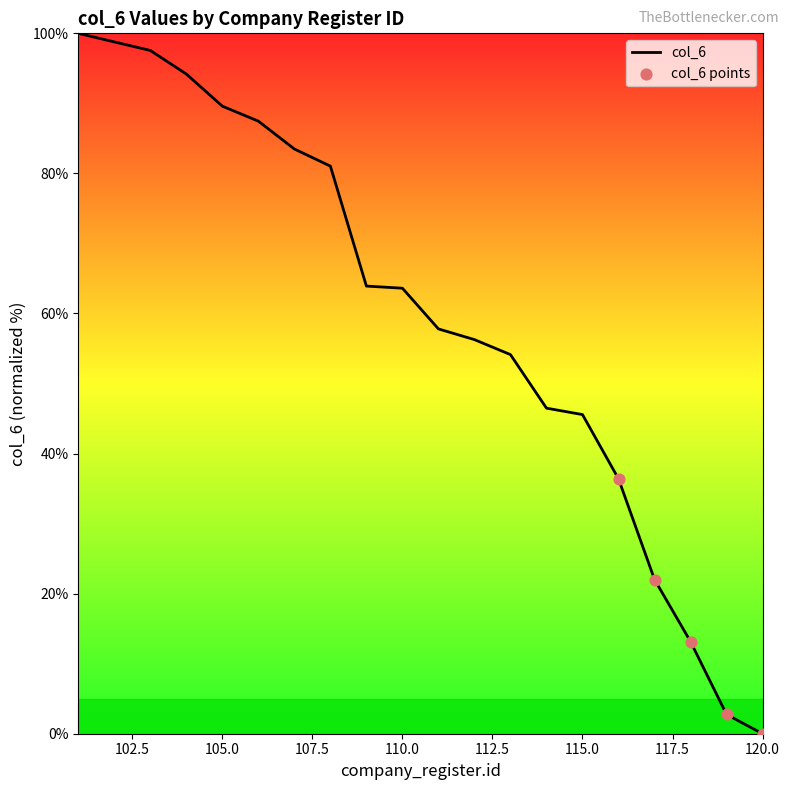

What is the difference between the maximum and minimum values?

100.0